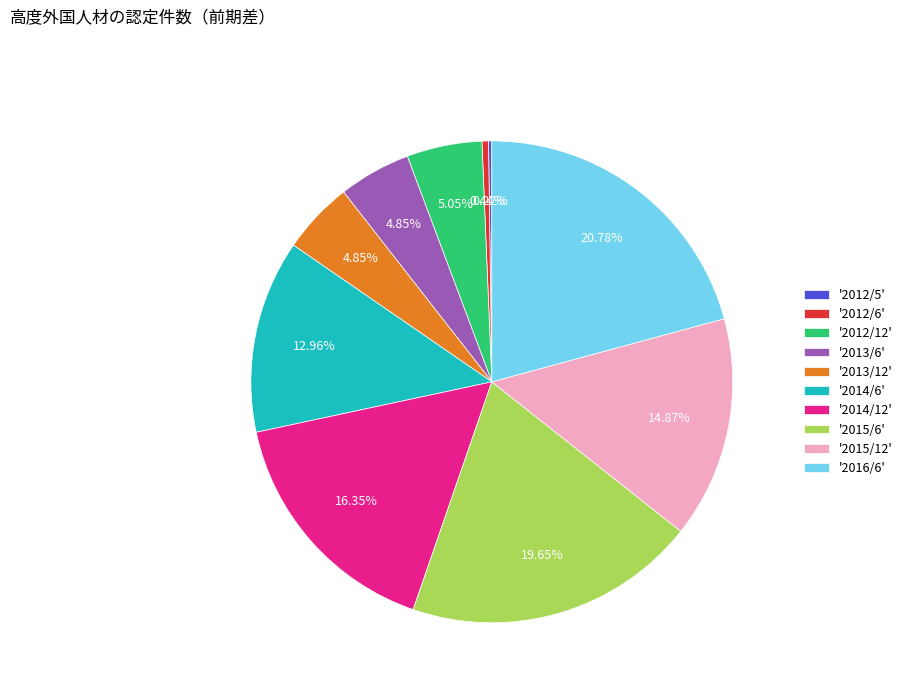

Between '2014/12' and '2012/12', which is larger?

'2014/12'